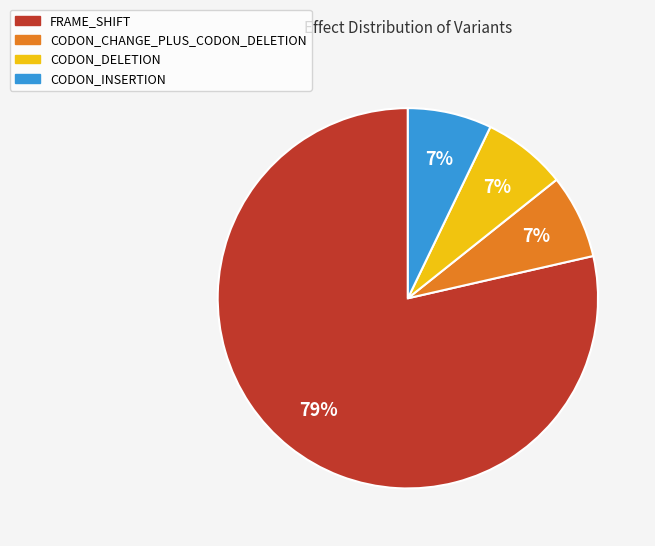

How many segments does this pie chart have?

4